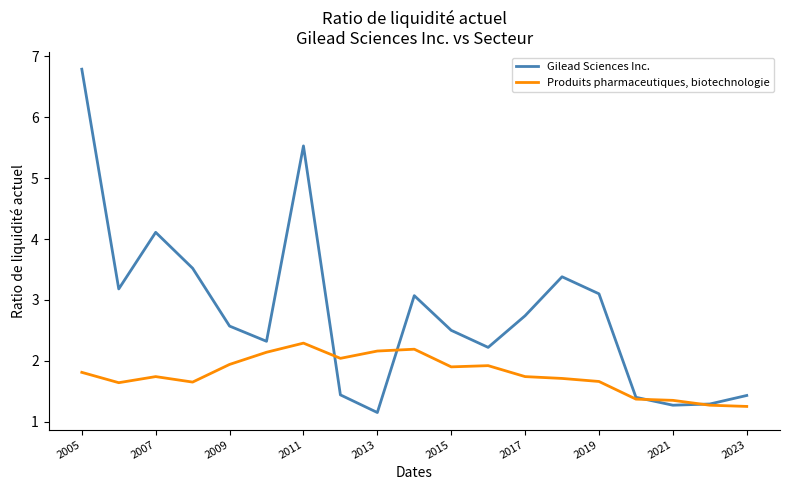

Which series has the largest total across all categories?

Gilead Sciences Inc.